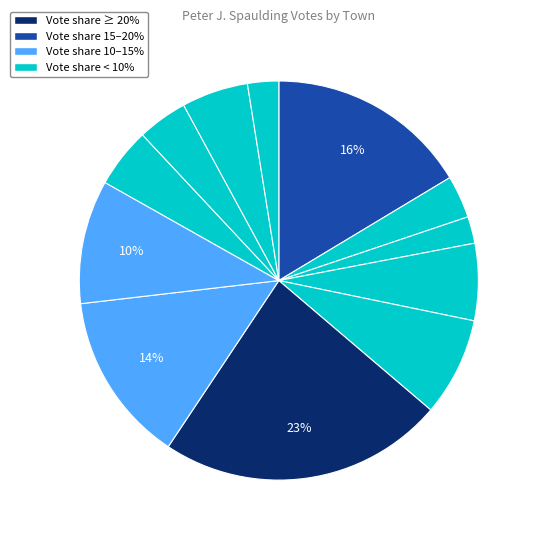

Is there a majority slice in this chart?

No